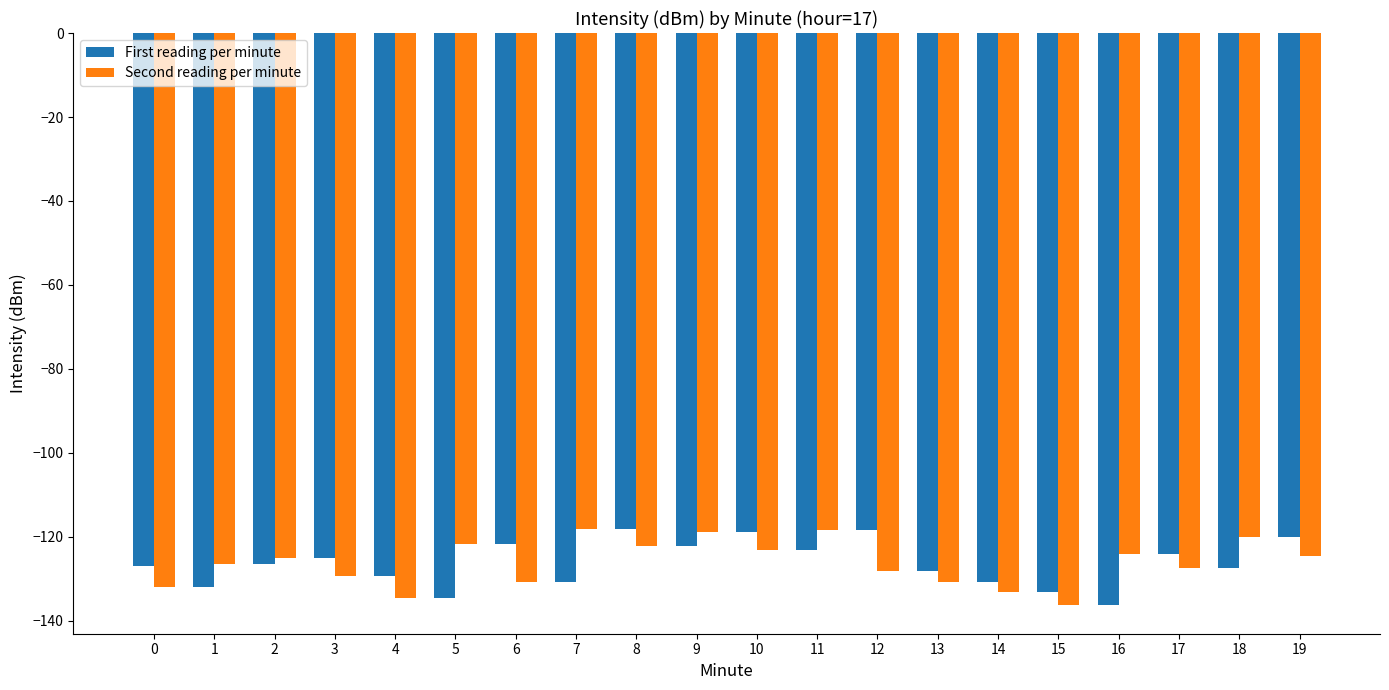

Which series changed the most between 0 and 18?

Second reading per minute